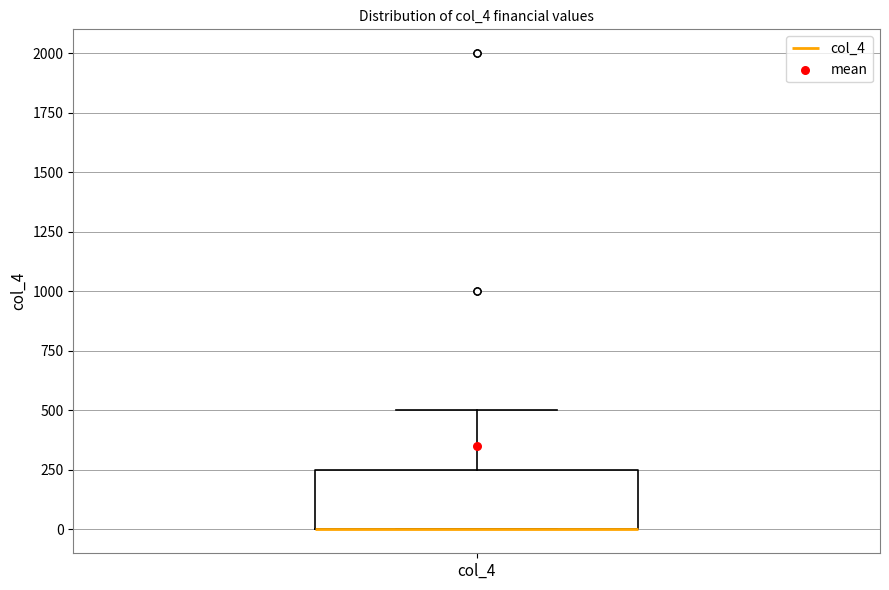

Read this box plot against the y-axis: the position of the median line, the range covered by the box, and the ends of both whiskers. The values are not printed on the chart, so give them approximately, as read against the axis.

median 0 (drawn on the box's lower edge), box 0 to 250, whiskers 0 to 500